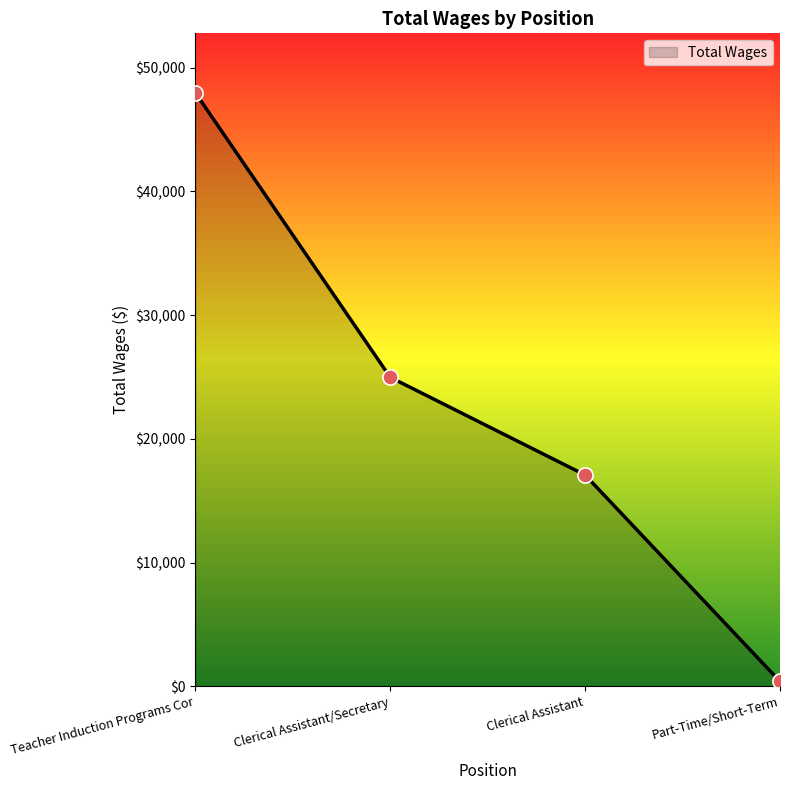

What is the change in value from Teacher Induction Programs Cor to Clerical Assistant/Secretary?

-22993